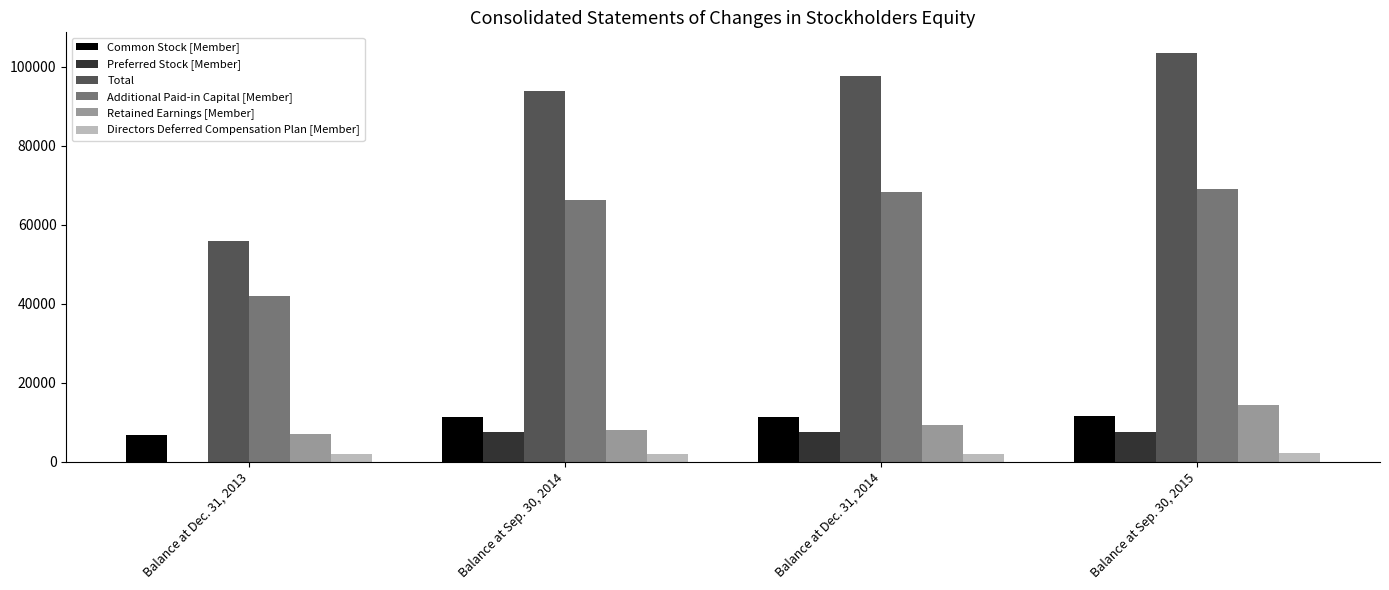

At which label does Total reach its peak?

Balance at Sep. 30, 2015